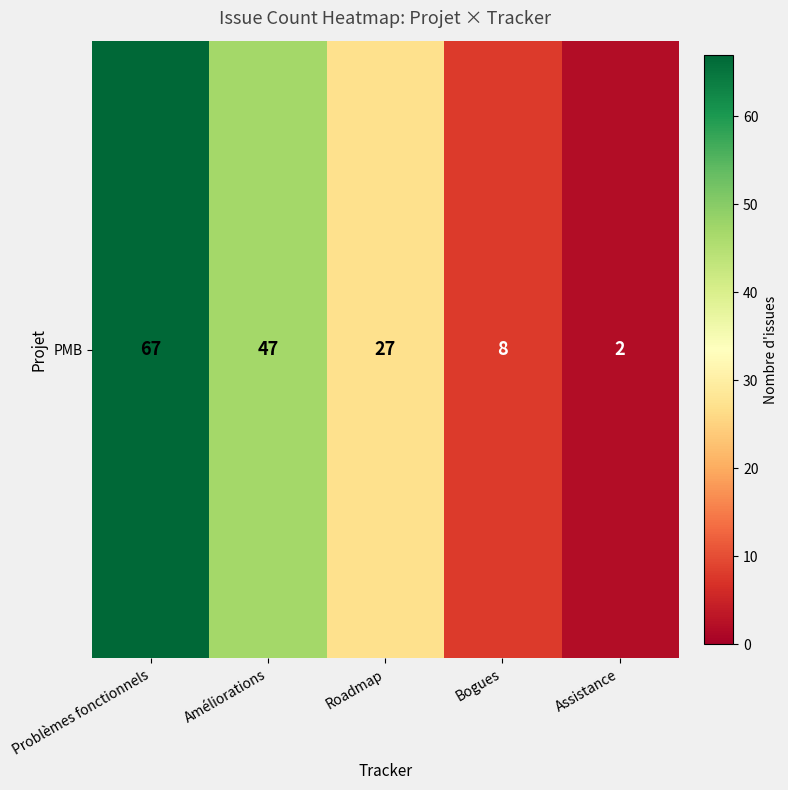

Reading left to right, list all the values displayed in this chart.

67	47	27	8	2